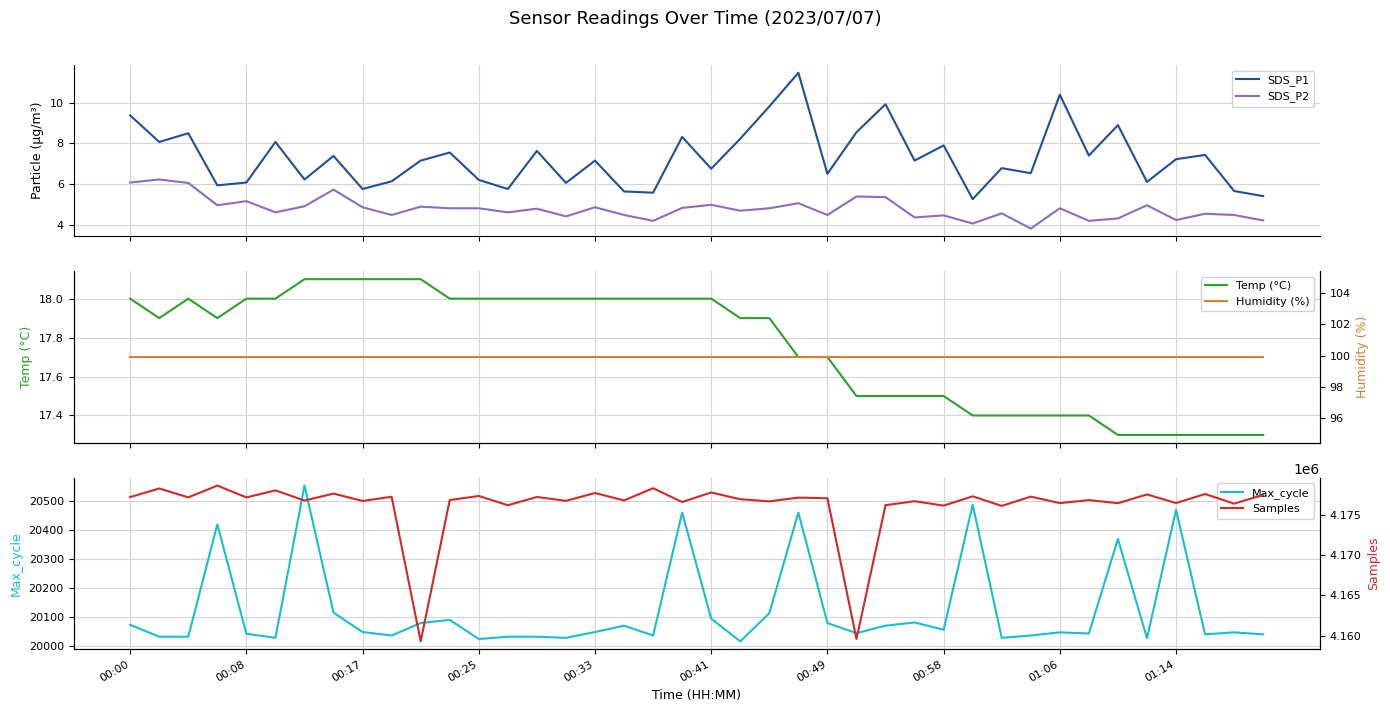

Reading left to right, what are all the values shown in this chart?

SDS_P1: 9.4	8.1	8.5	5.9	6.1	8.1	6.2	7.4	5.8	6.1	7.2	7.5	6.2	5.8	7.6	6.0	7.2	5.6	5.6	8.3	6.8	8.2	9.8	11.5	6.5	8.6	9.9	7.2	7.9	5.2	6.8	6.5	10.4	7.4	8.9	6.1	7.2	7.4	5.7	5.4
SDS_P2: 6.1	6.2	6.0	5.0	5.2	4.6	4.9	5.7	4.8	4.5	4.9	4.8	4.8	4.6	4.8	4.4	4.8	4.5	4.2	4.8	5.0	4.7	4.8	5.0	4.5	5.4	5.3	4.3	4.5	4.0	4.5	3.8	4.8	4.2	4.3	5.0	4.2	4.5	4.5	4.2
Temp (°C): 18.0	17.9	18.0	17.9	18.0	18.0	18.1	18.1	18.1	18.1	18.1	18.0	18.0	18.0	18.0	18.0	18.0	18.0	18.0	18.0	18.0	17.9	17.9	17.7	17.7	17.5	17.5	17.5	17.5	17.4	17.4	17.4	17.4	17.4	17.3	17.3	17.3	17.3	17.3	17.3
Max_cycle: 20074.0	20033.0	20033.0	20420.0	20043.0	20029.0	20554.0	20116.0	20049.0	20037.0	20080.0	20091.0	20025.0	20033.0	20033.0	20029.0	20049.0	20071.0	20037.0	20461.0	20095.0	20017.0	20114.0	20461.0	20080.0	20045.0	20071.0	20082.0	20057.0	20488.0	20029.0	20037.0	20048.0	20044.0	20370.0	20028.0	20470.0	20041.0	20048.0	20041.0
Humidity (%): 99.9	99.9	99.9	99.9	99.9	99.9	99.9	99.9	99.9	99.9	99.9	99.9	99.9	99.9	99.9	99.9	99.9	99.9	99.9	99.9	99.9	99.9	99.9	99.9	99.9	99.9	99.9	99.9	99.9	99.9	99.9	99.9	99.9	99.9	99.9	99.9	99.9	99.9	99.9	99.9
Samples: 4177176.0	4178241.0	4177135.0	4178601.0	4177131.0	4178003.0	4176744.0	4177607.0	4176695.0	4177212.0	4159317.0	4176806.0	4177313.0	4176168.0	4177186.0	4176709.0	4177680.0	4176760.0	4178270.0	4176564.0	4177742.0	4176907.0	4176645.0	4177112.0	4177031.0	4159609.0	4176173.0	4176665.0	4176117.0	4177268.0	4176080.0	4177232.0	4176428.0	4176799.0	4176418.0	4177502.0	4176436.0	4177555.0	4176360.0	4177441.0